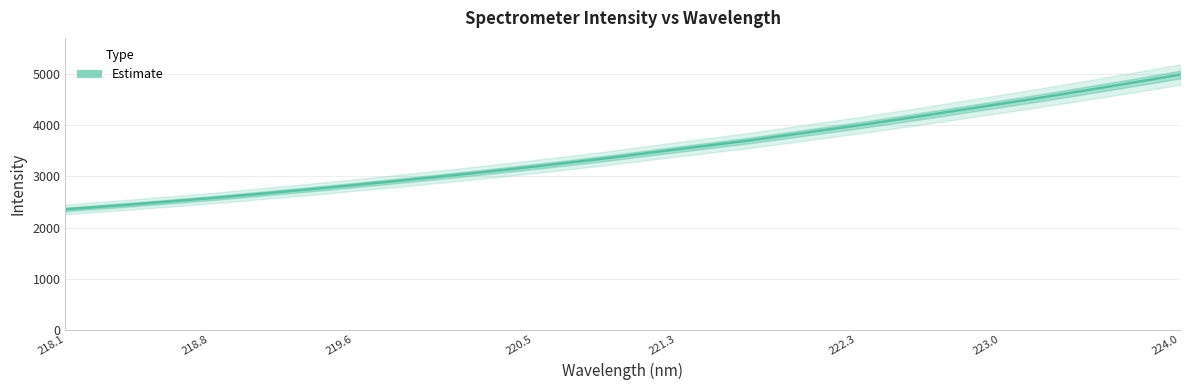

True or false: the data shows 2830.2 at 219.6.

True